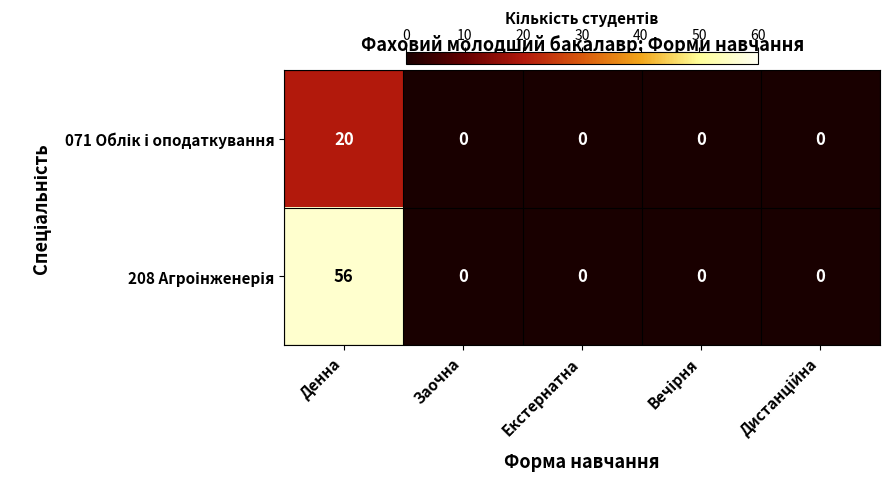

What is the spread (max minus min) of values at Денна?

36